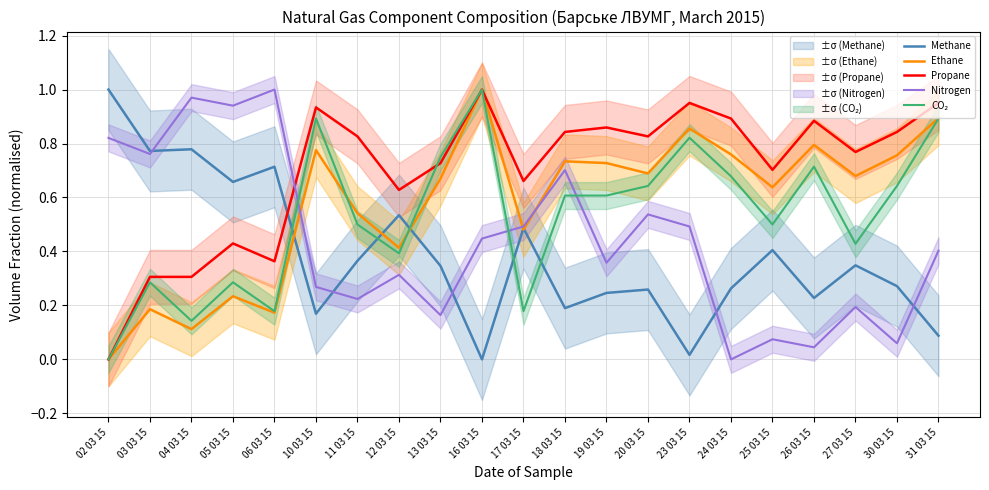

What is the highest value of the CO₂ series?

1.0